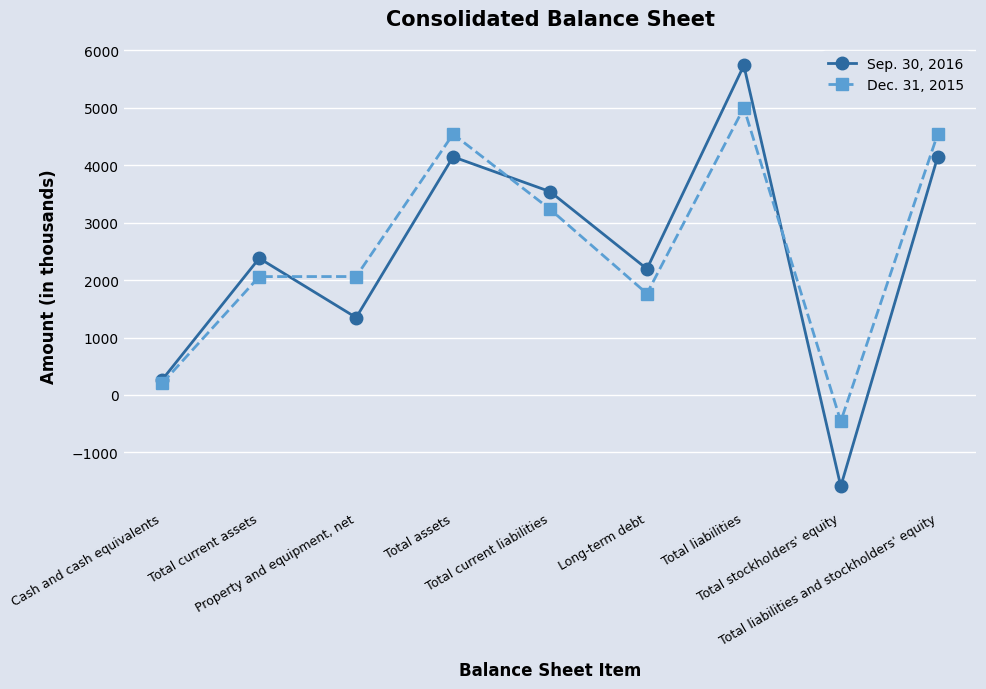

Does the chart have visible grid lines?

Yes